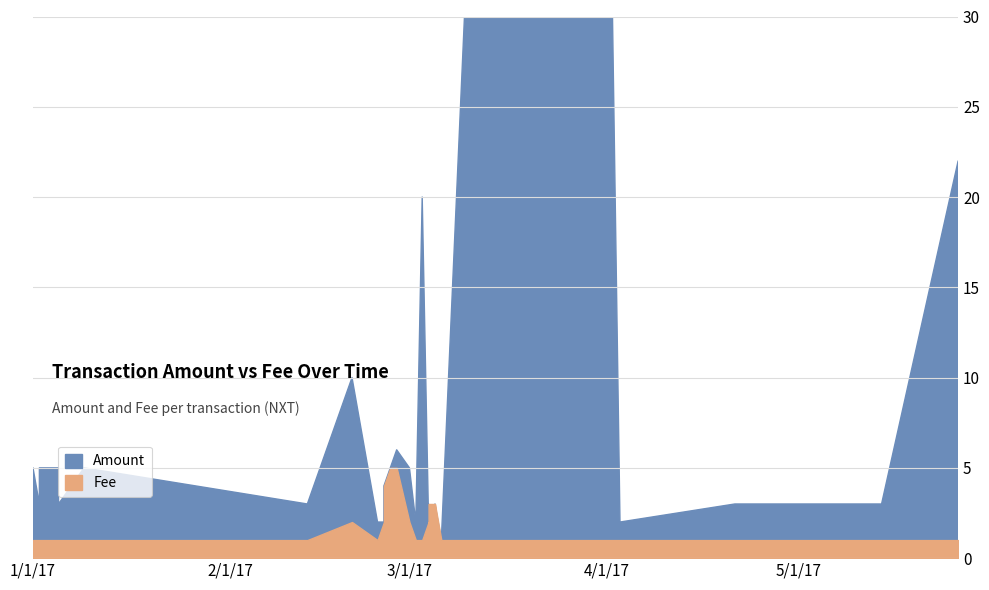

Which series has the widest spread of values?

Amount